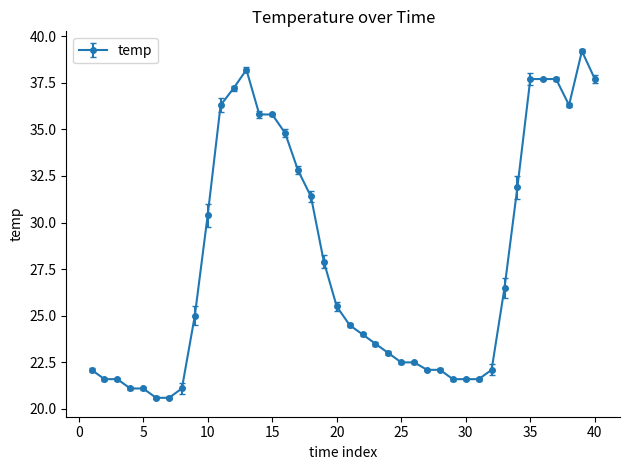

Is this an area chart (filled region under the line)?

No